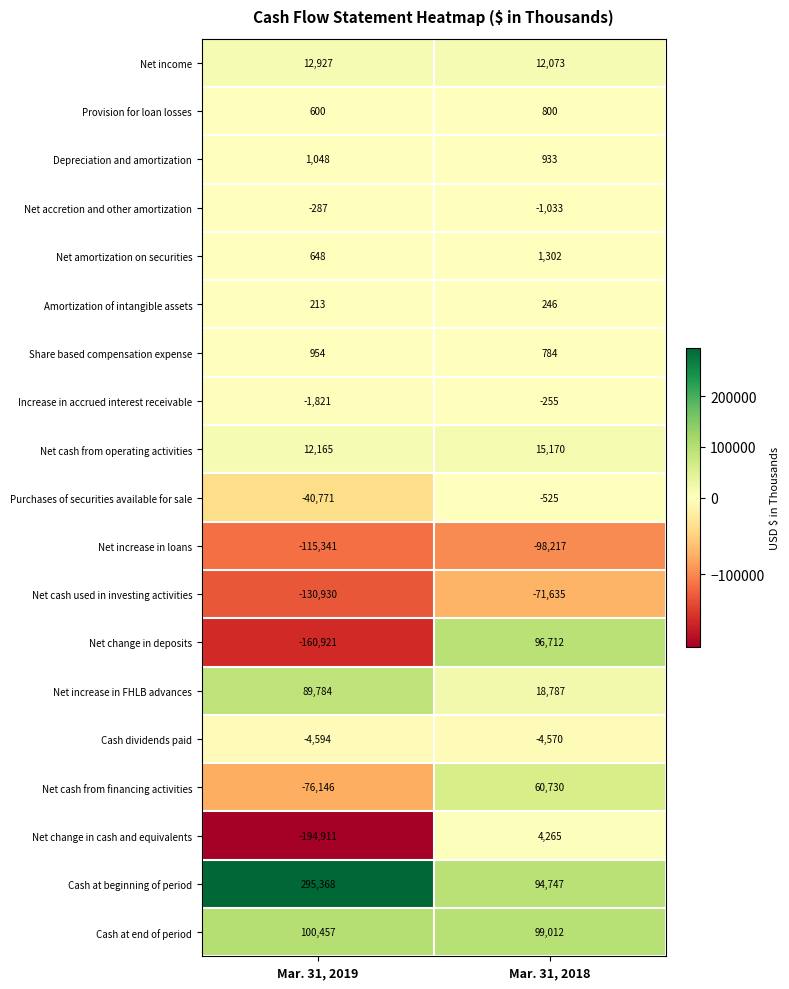

Which series has the widest spread of values?

Net change in deposits